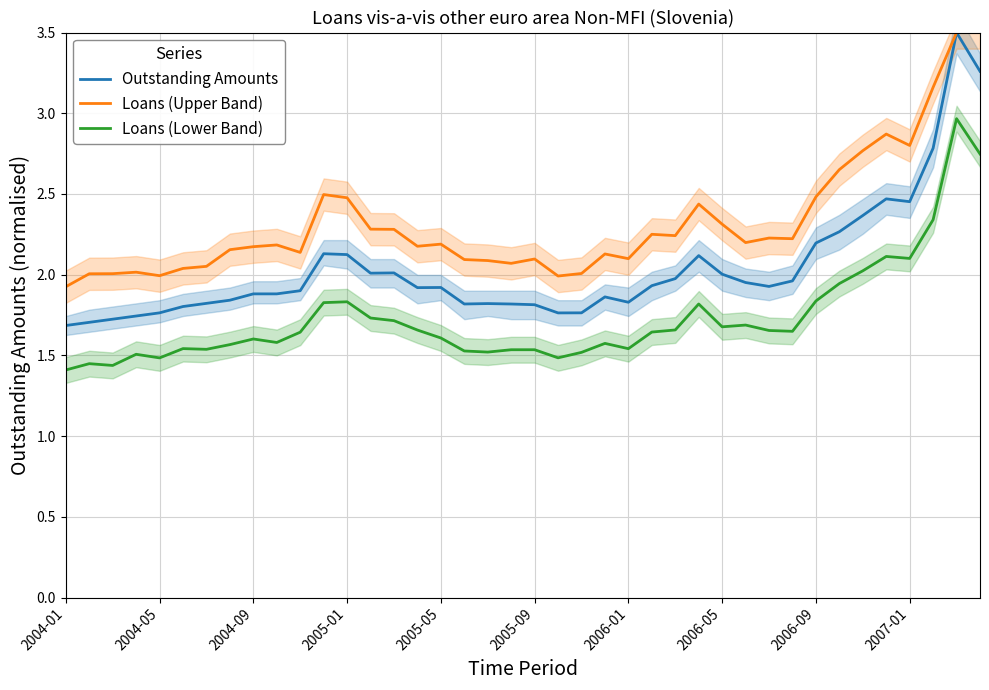

What is the difference between the second highest and minimum values in the Outstanding Amounts series?

1.6